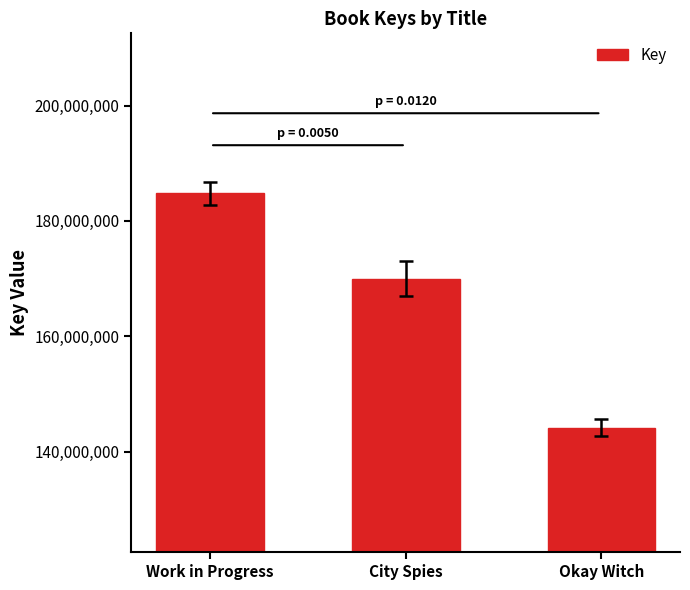

What is the label of the 2nd bar from the left?

City Spies